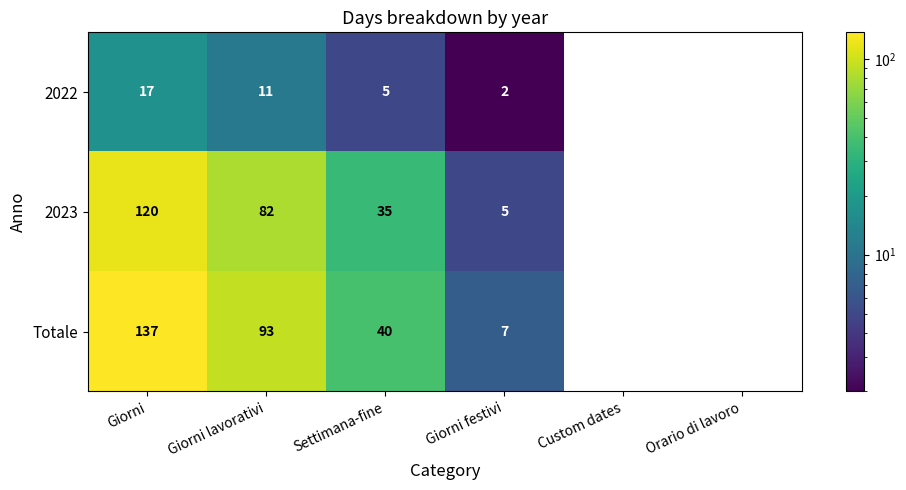

True or false: 2022 has a value of 3 at Giorni.

False